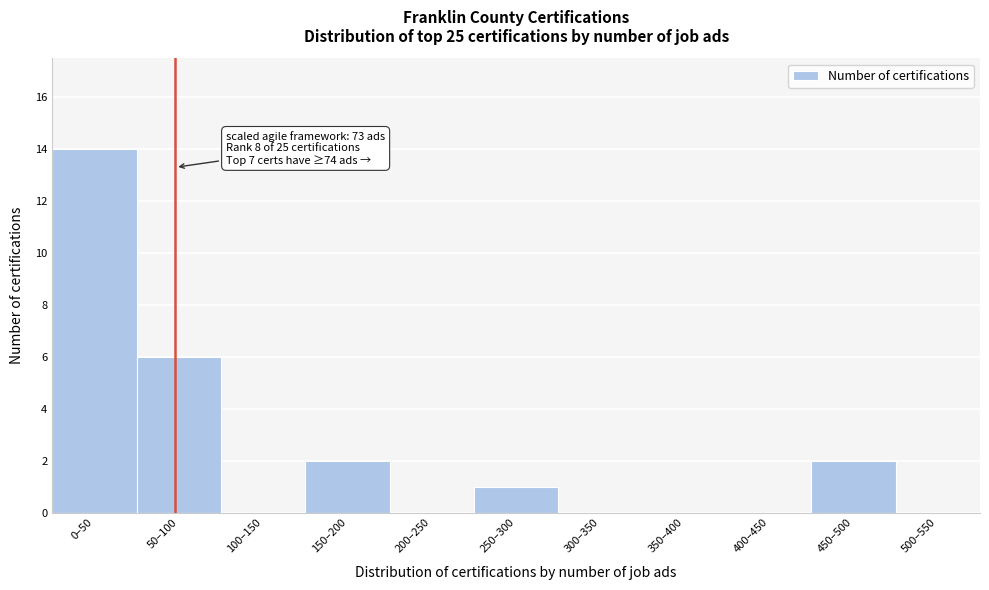

Reading left to right, what are all the values shown in this chart?

0–50=14	50–100=6	100–150=0	150–200=2	200–250=0	250–300=1	300–350=0	350–400=0	400–450=0	450–500=2	500–550=0